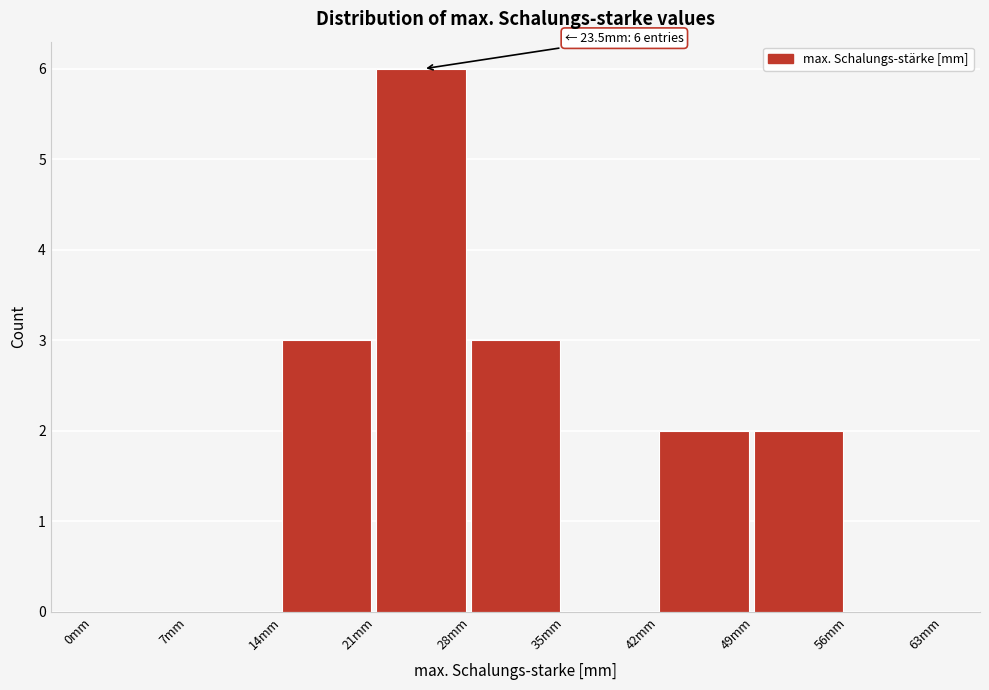

Over which range of the x-axis is the bar tallest?

21 to 28